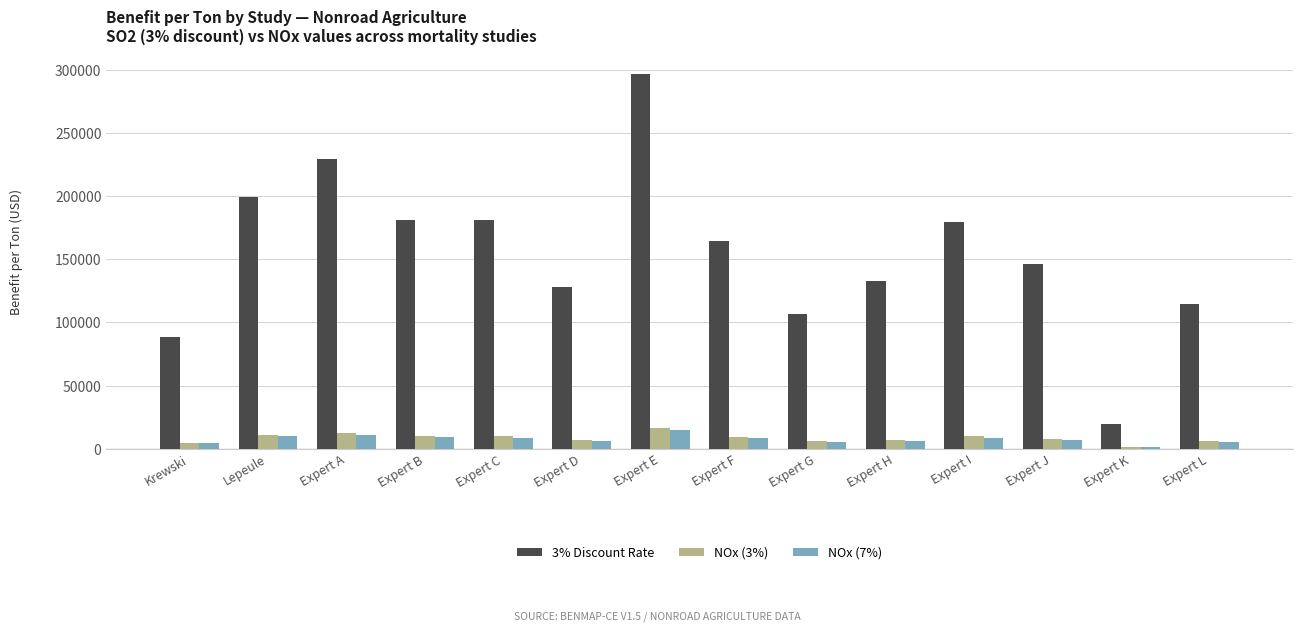

What are all the series names shown in the legend?

3% Discount Rate, NOx (3%), NOx (7%)